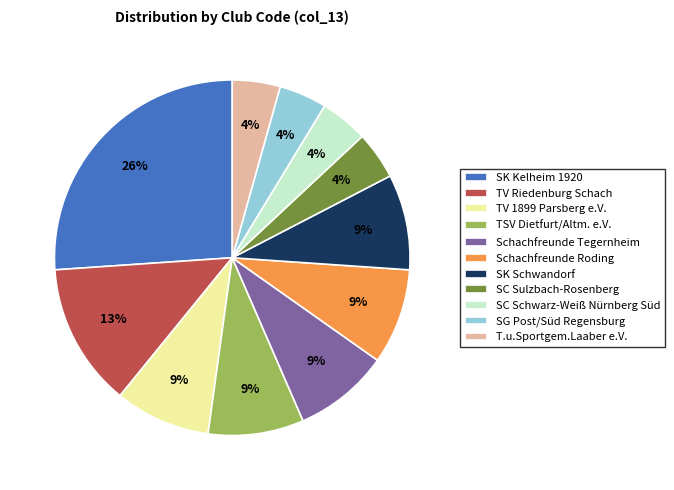

Between TV Riedenburg Schach and TV 1899 Parsberg e.V., which is larger?

TV Riedenburg Schach